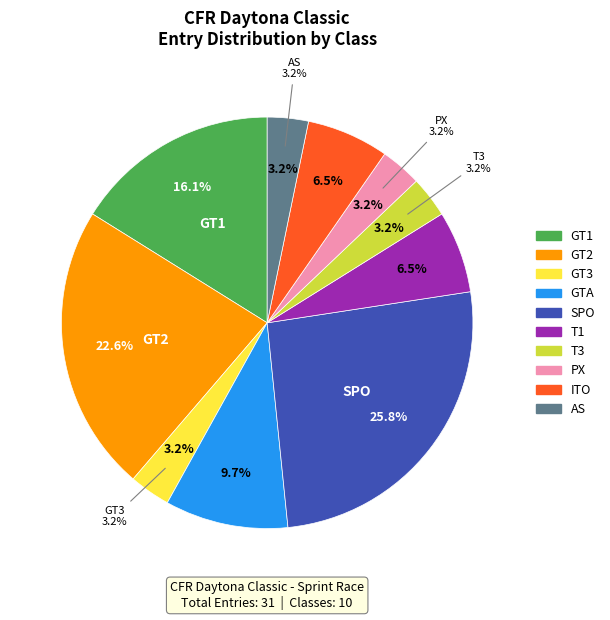

True or false: GTA accounts for 20% of the total.

False